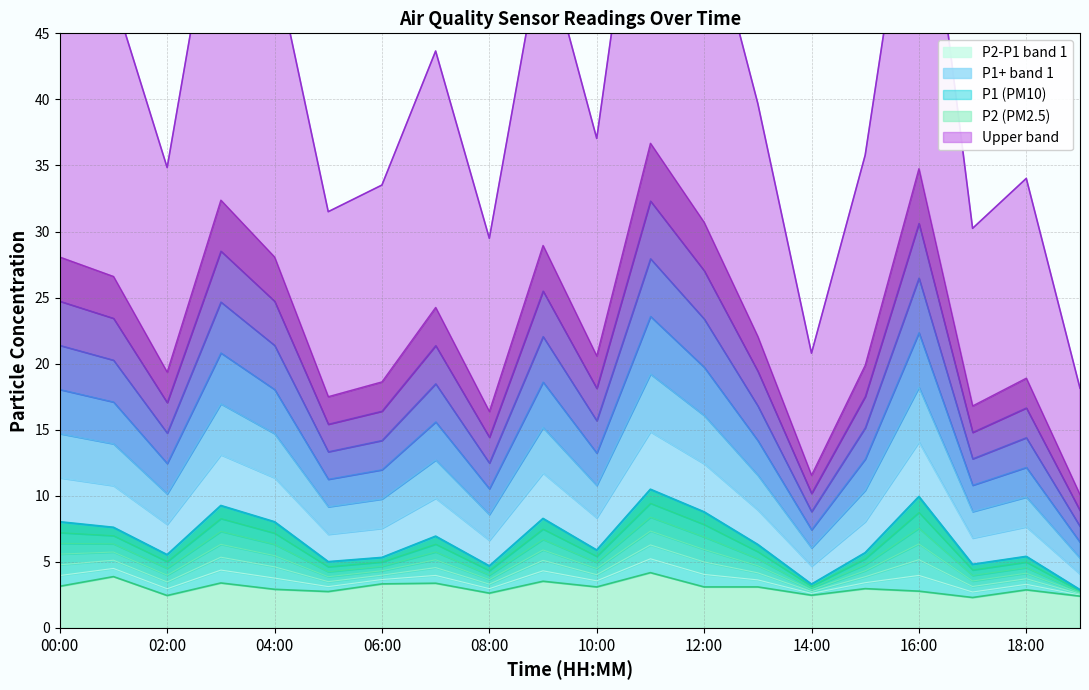

True or false: P1 and P2 cross at least once.

False